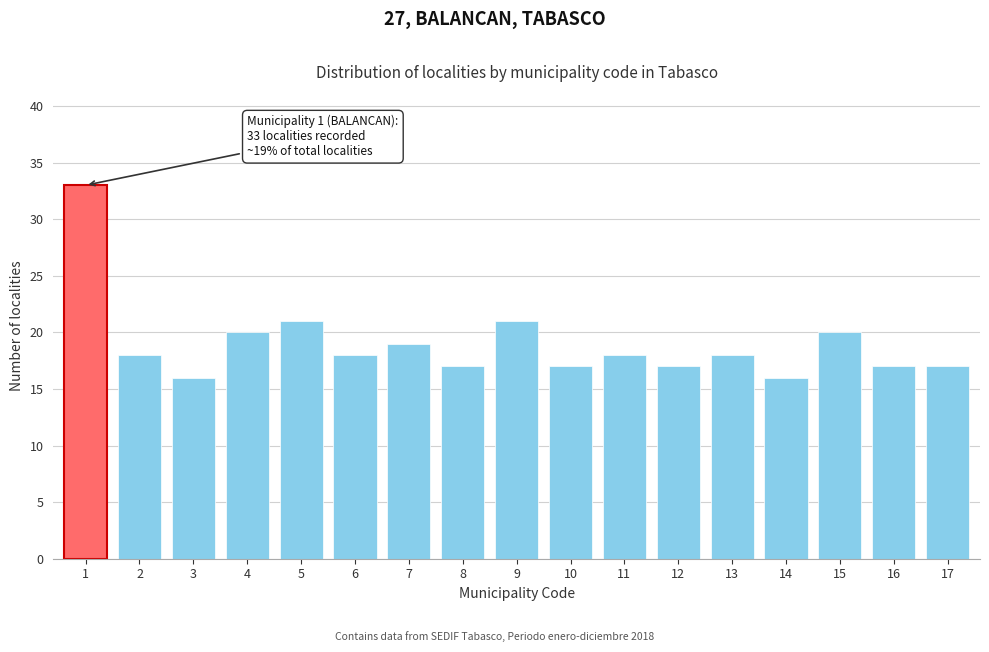

Reading left to right, list all the values displayed in this chart.

1=33	2=18	3=16	4=20	5=21	6=18	7=19	8=17	9=21	10=17	11=18	12=17	13=18	14=16	15=20	16=17	17=17